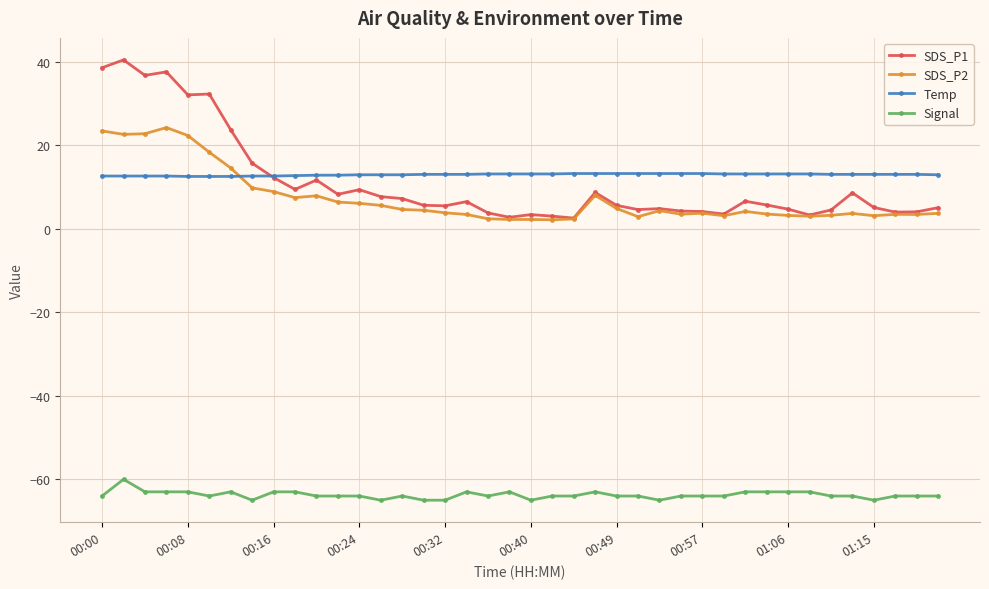

What is the maximum value shown in the chart?

40.4